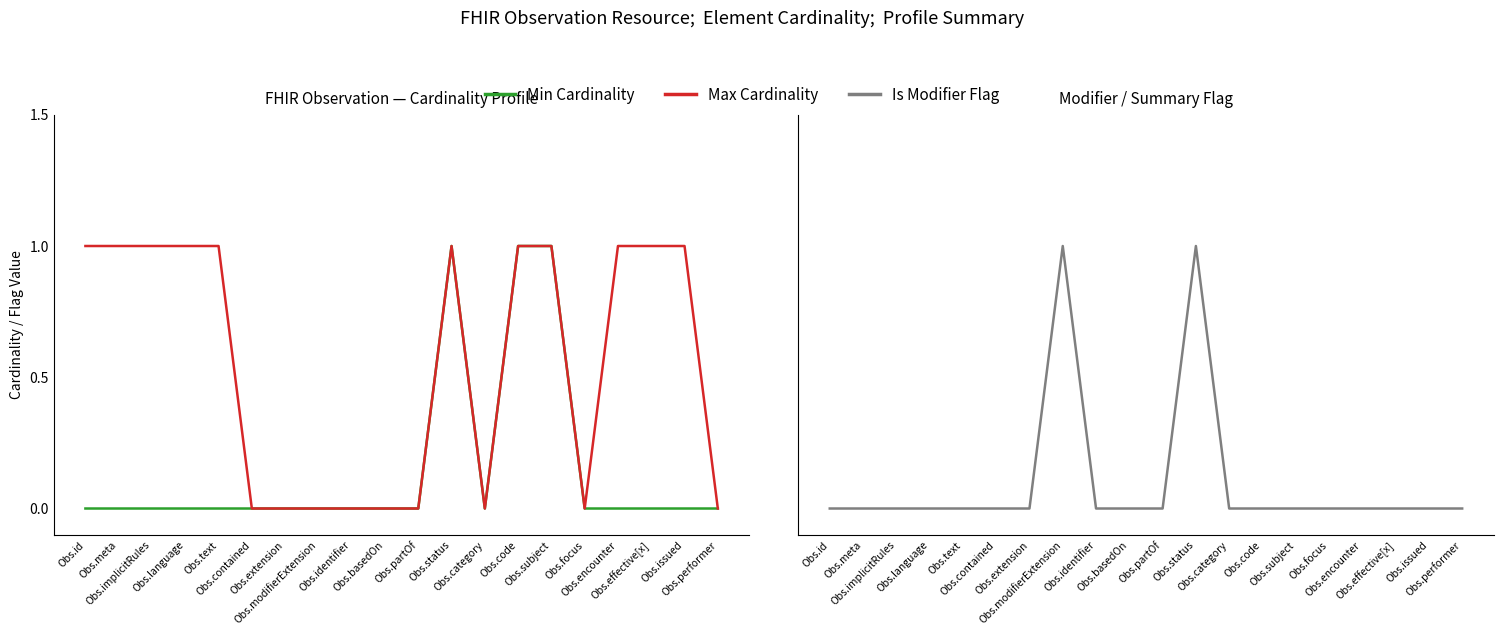

Reading left to right, extract all data points from this chart.

Min Cardinality: 0	0	0	0	0	0	0	0	0	0	0	1	0	1	1	0	0	0	0	0
Max Cardinality: 1	1	1	1	1	0	0	0	0	0	0	1	0	1	1	0	1	1	1	0
Is Modifier Flag: 0	0	0	0	0	0	0	1	0	0	0	1	0	0	0	0	0	0	0	0